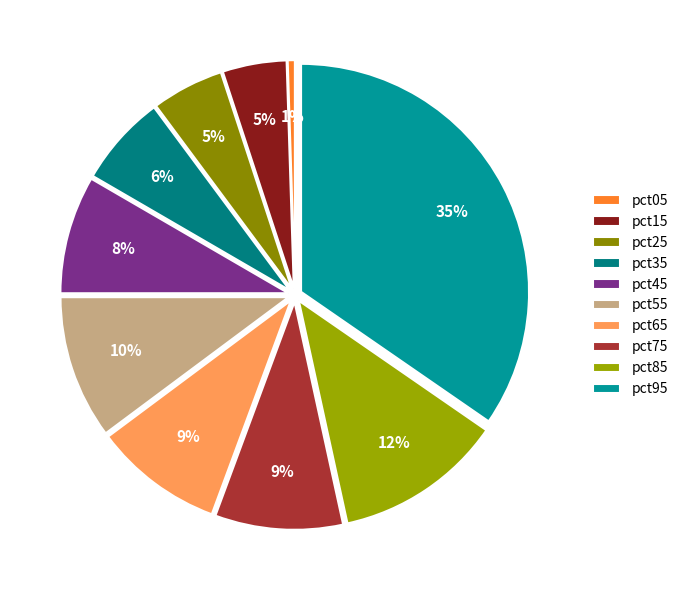

Do pct25 and pct65 together represent more than half of the pie?

No